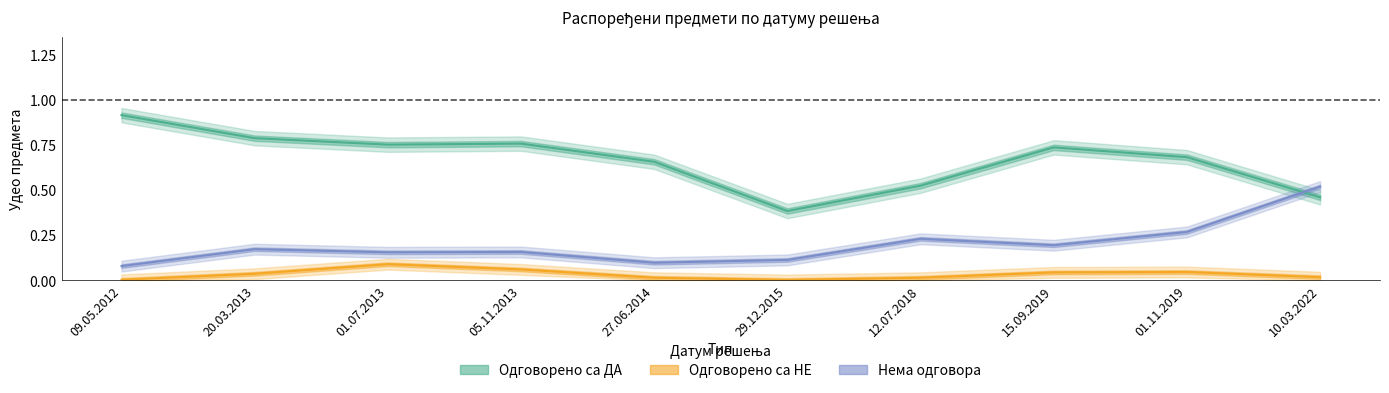

The value of Одговорено са НЕ at 29.12.2015 is 0.0. True or false?

False